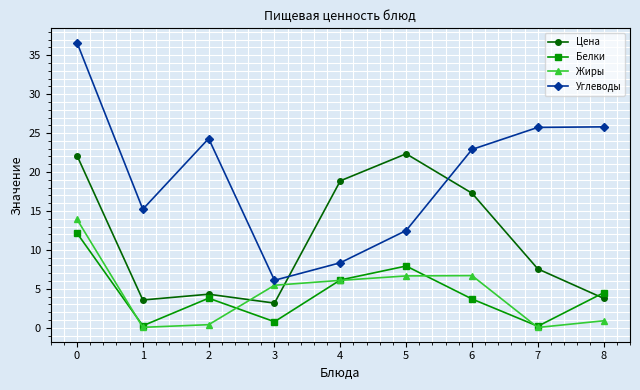

At which category does Углеводы reach its first local peak?

2